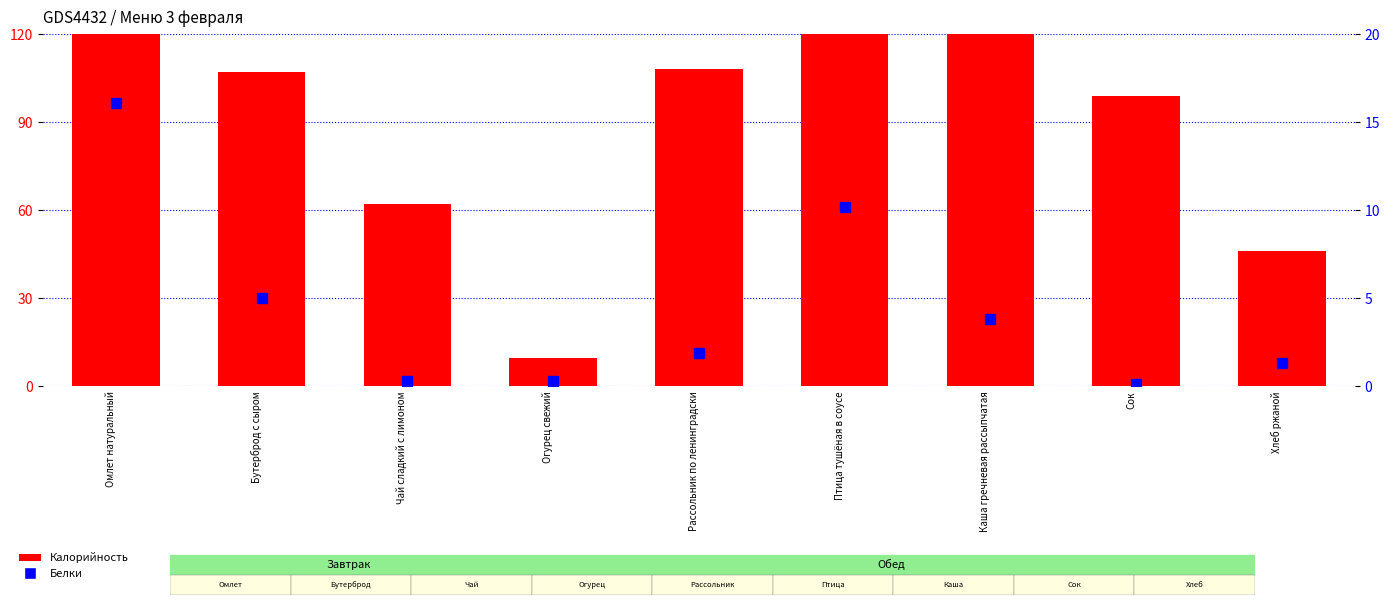

Which has a higher value, Рассольник по ленинградски or Сок?

Рассольник по ленинградски